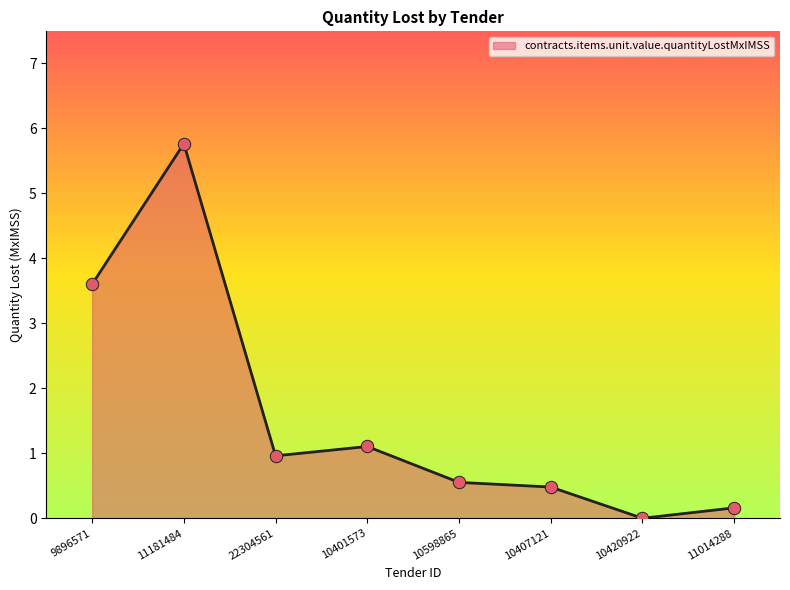

What is the change in value from 10420922 to 11014288?

+0.2